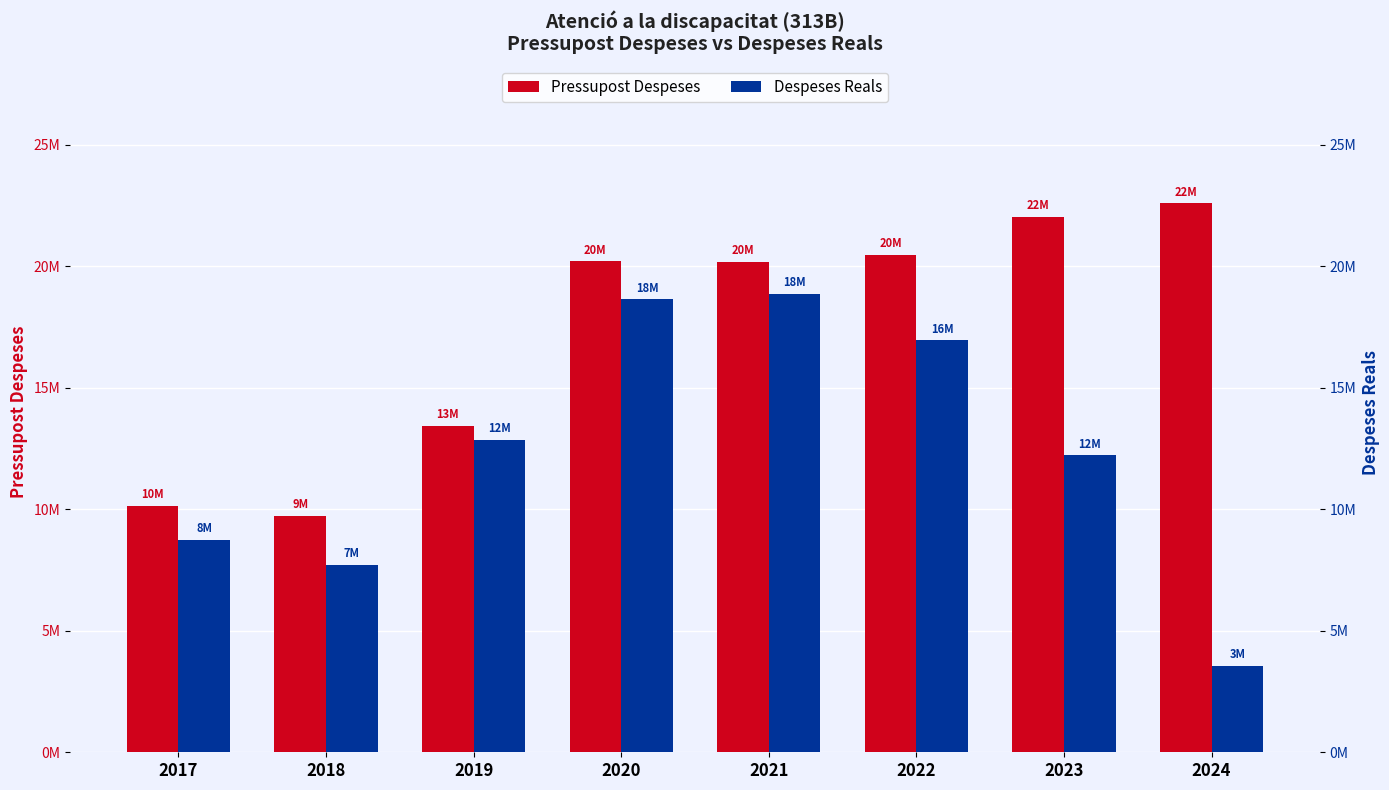

Reading right to left, transcribe all the data shown in this chart.

Pressupost Despeses: 22599360.0	22035467.0	20484459.0	20196255.0	20219826.0	13448087.0	9733584.0	10143713.0
Despeses Reals: 3569396.2	12235865.2	16950944.5	18879075.1	18649234.0	12859566.7	7713384.3	8753199.7